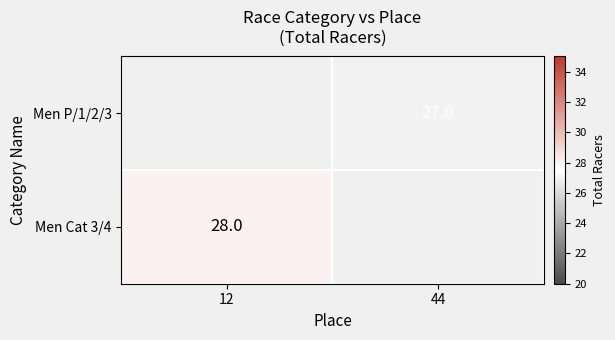

Rank the series by their average value, from lowest to highest.

Men P/1/2/3, Men Cat 3/4